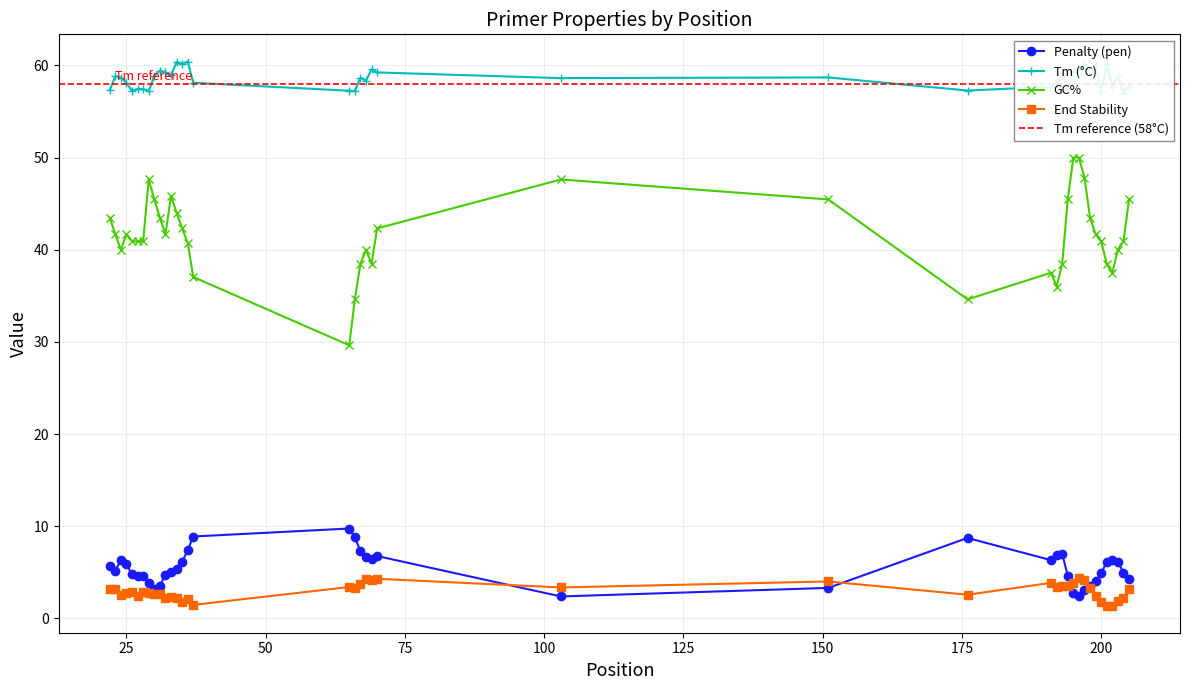

What is the spread (max minus min) of values at 194?

53.8